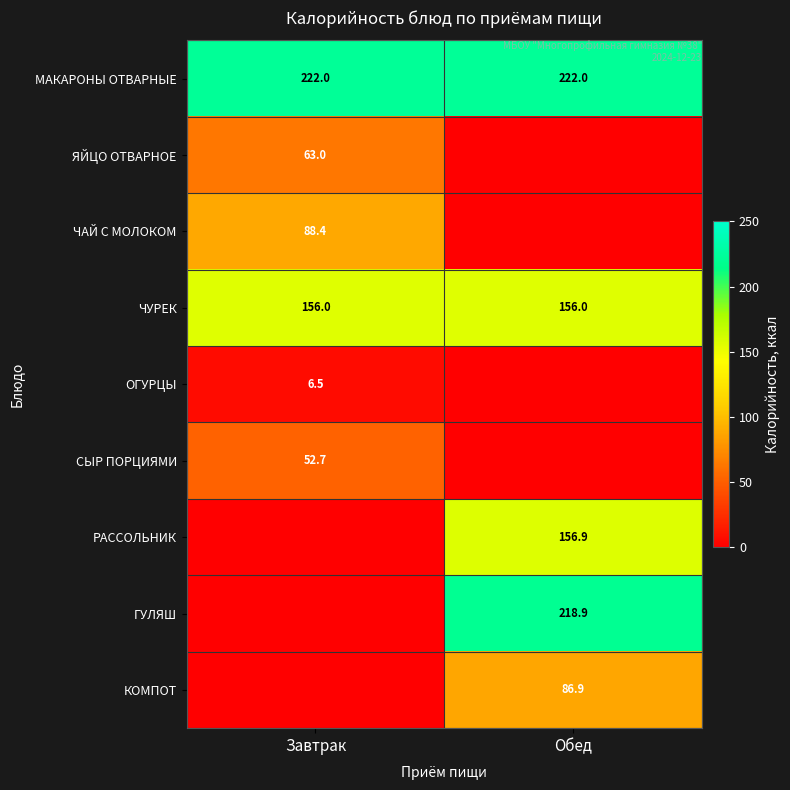

Is it true that ЯЙЦО ОТВАРНОЕ equals 41.5 at Завтрак?

False